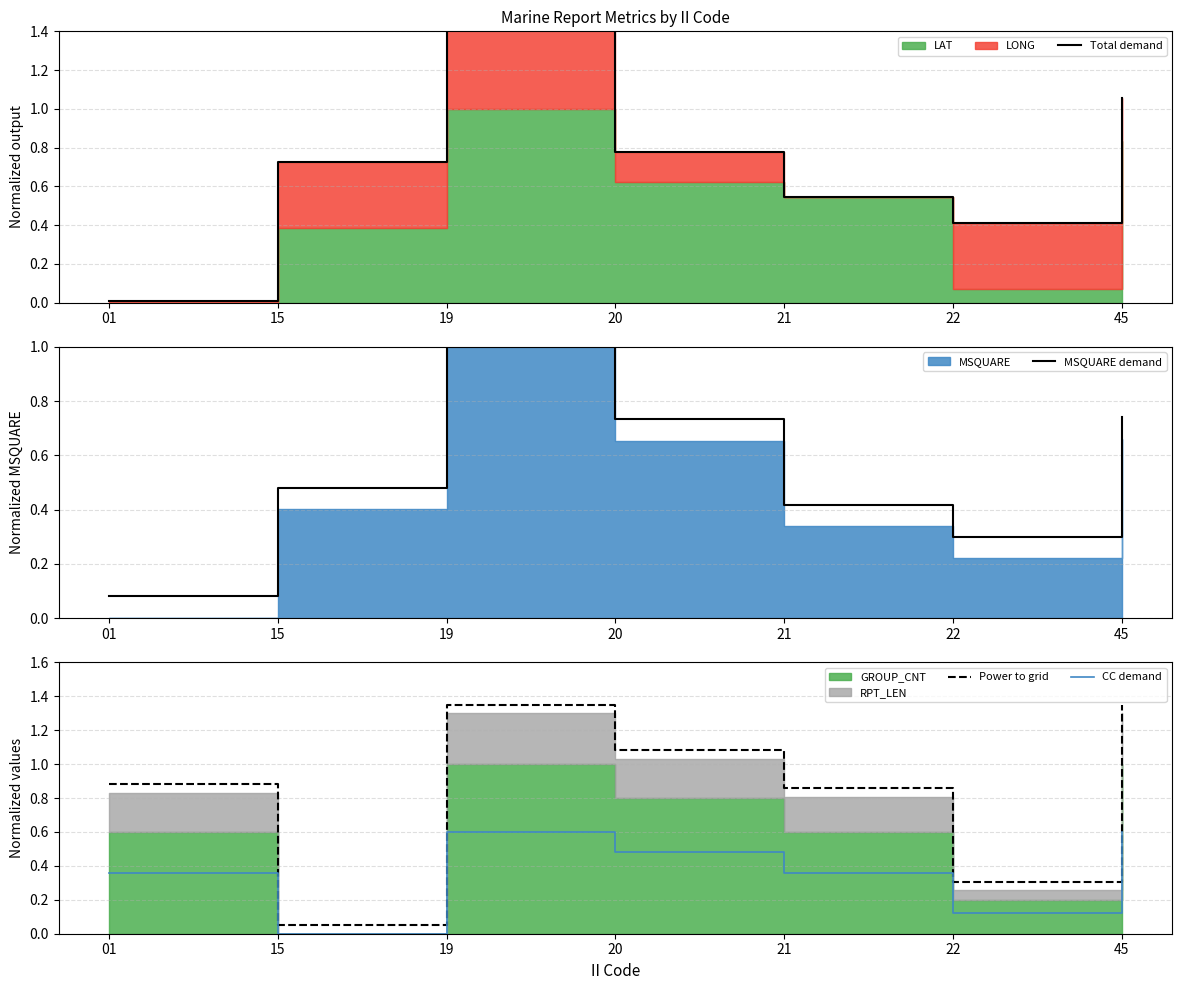

Between 15 and 45, which series saw the biggest shift?

Power to grid